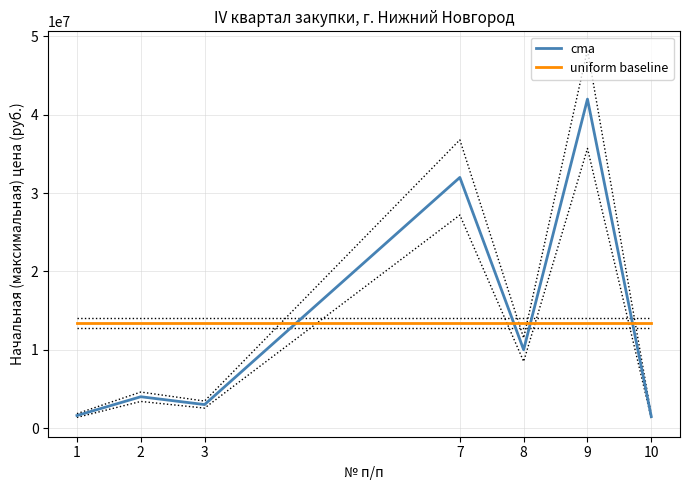

True or false: cma and uniform baseline intersect in this chart.

True